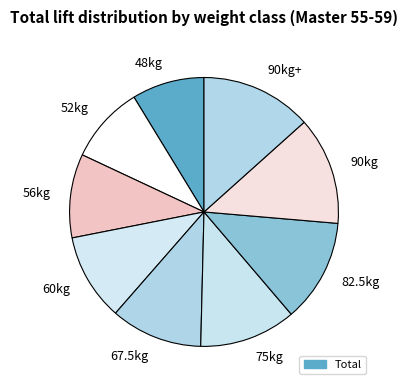

True or false: 48kg accounts for 9% of the total.

True